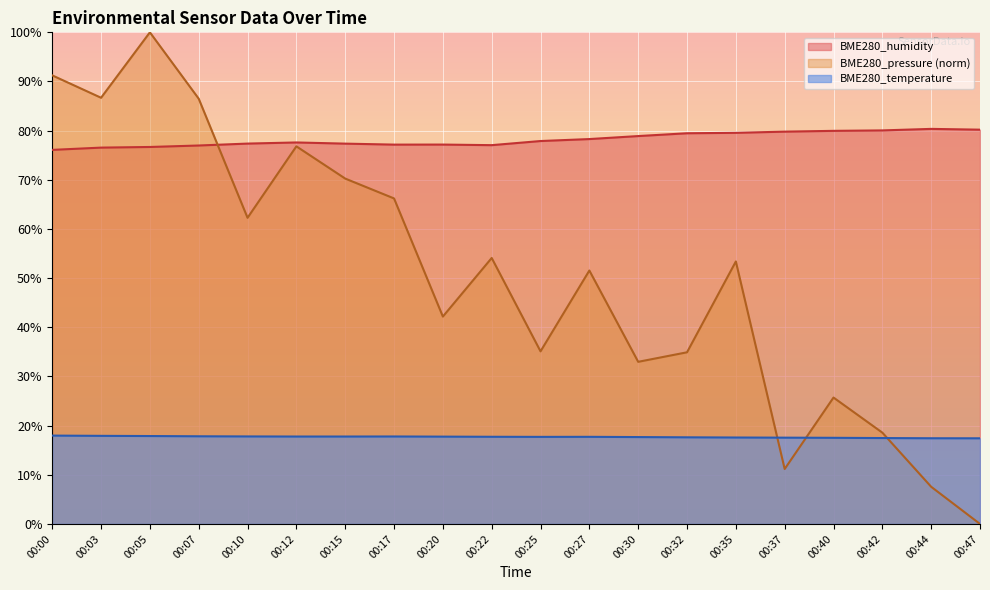

Which series has the widest spread of values?

BME280_pressure (norm)